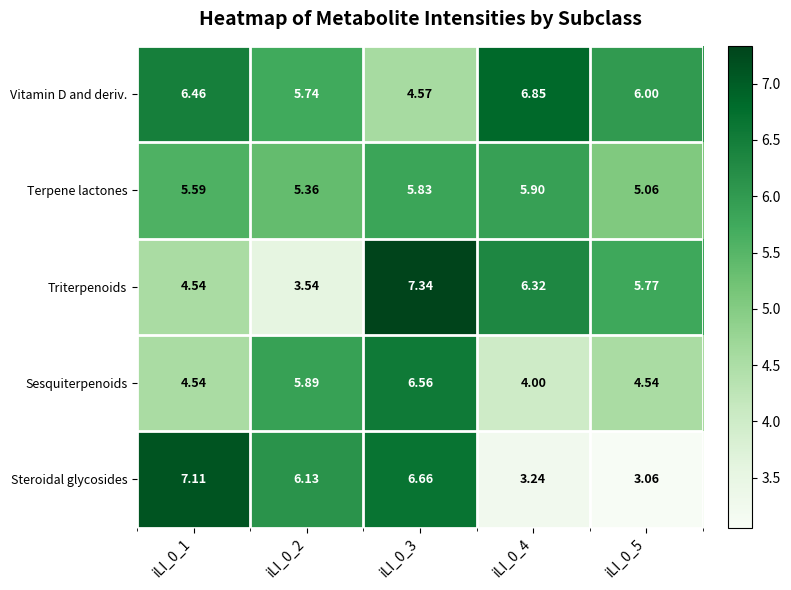

What is the difference between the highest and lowest values at iLI_0_2?

2.6